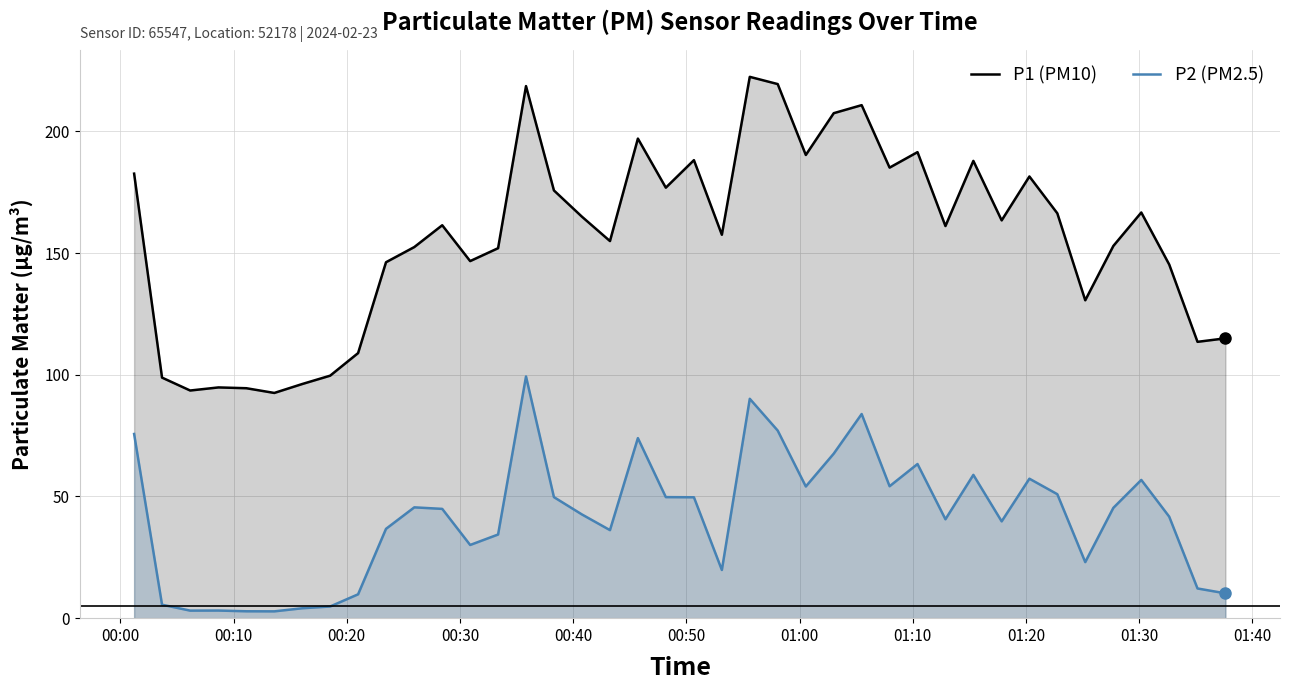

What is the maximum value shown in the chart?

222.4